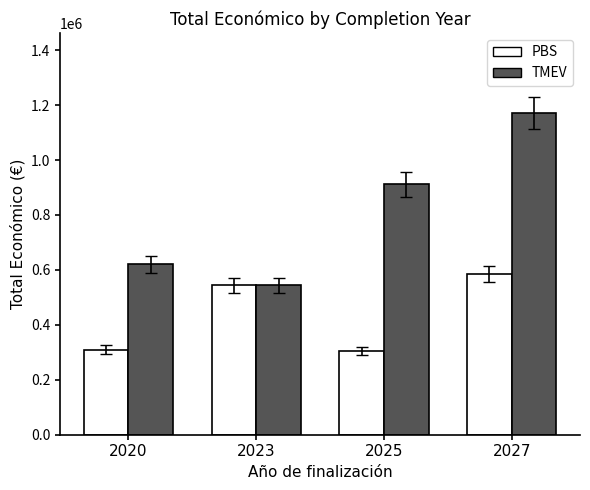

What is the spread (max minus min) of values at 2025?

608447.3